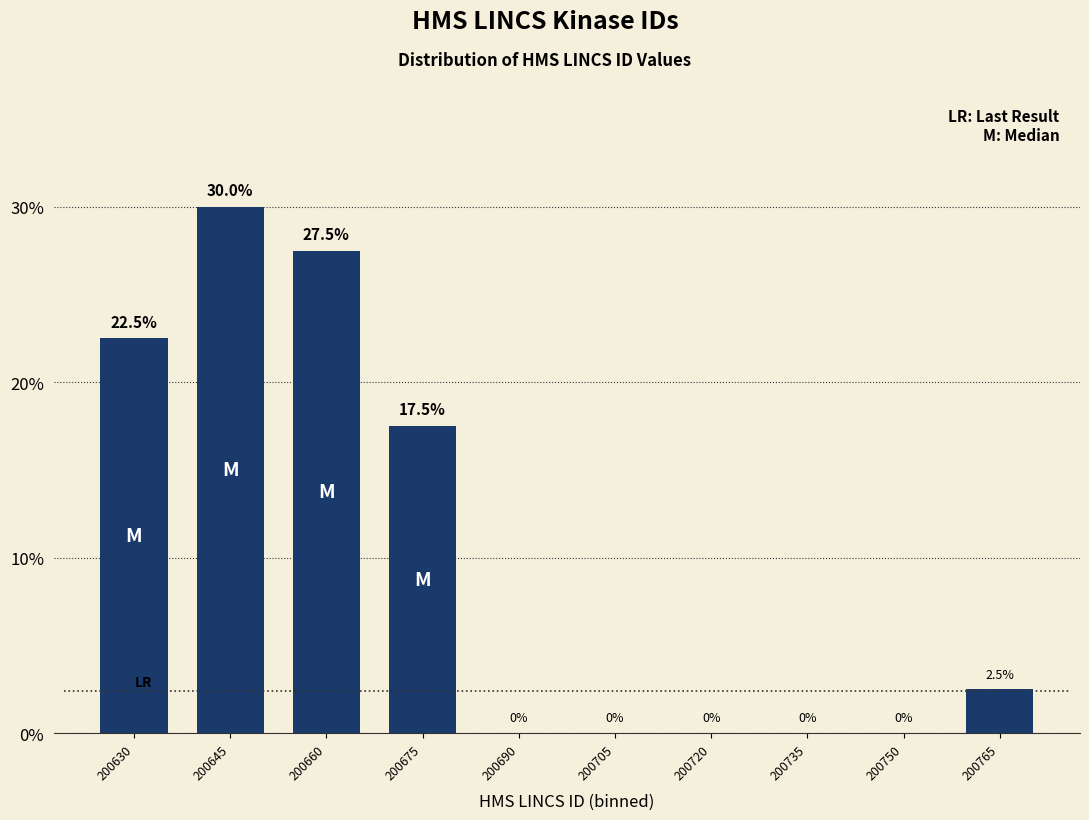

Reading right to left, extract all data points from this chart.

200765=2.5	200750=0.0	200735=0.0	200720=0.0	200705=0.0	200690=0.0	200675=17.5	200660=27.5	200645=30.0	200630=22.5